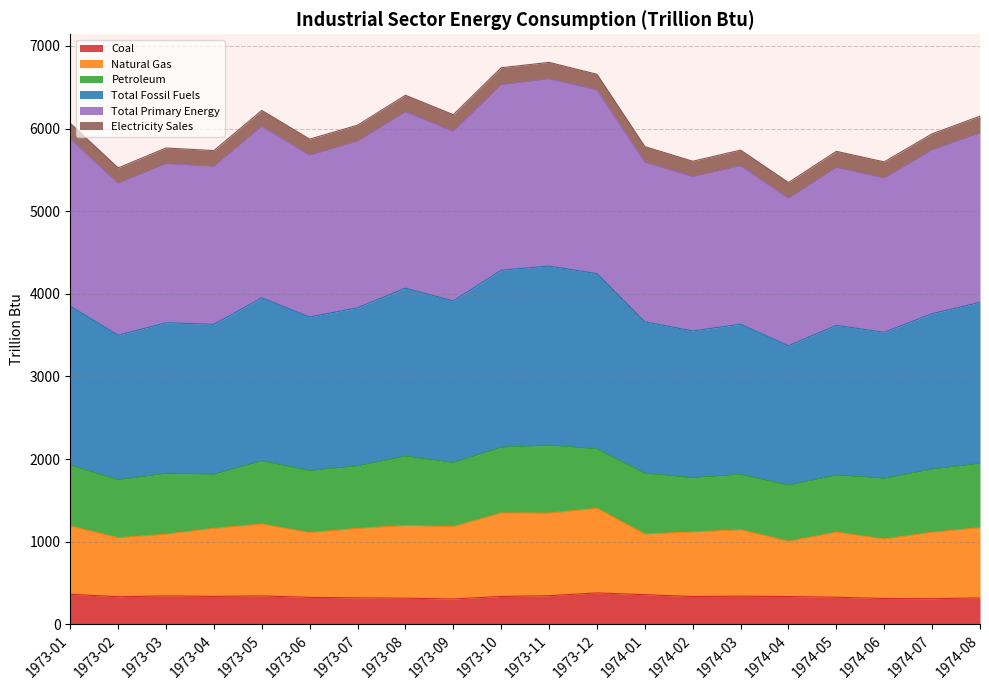

What is the minimum value for Coal?

306.8